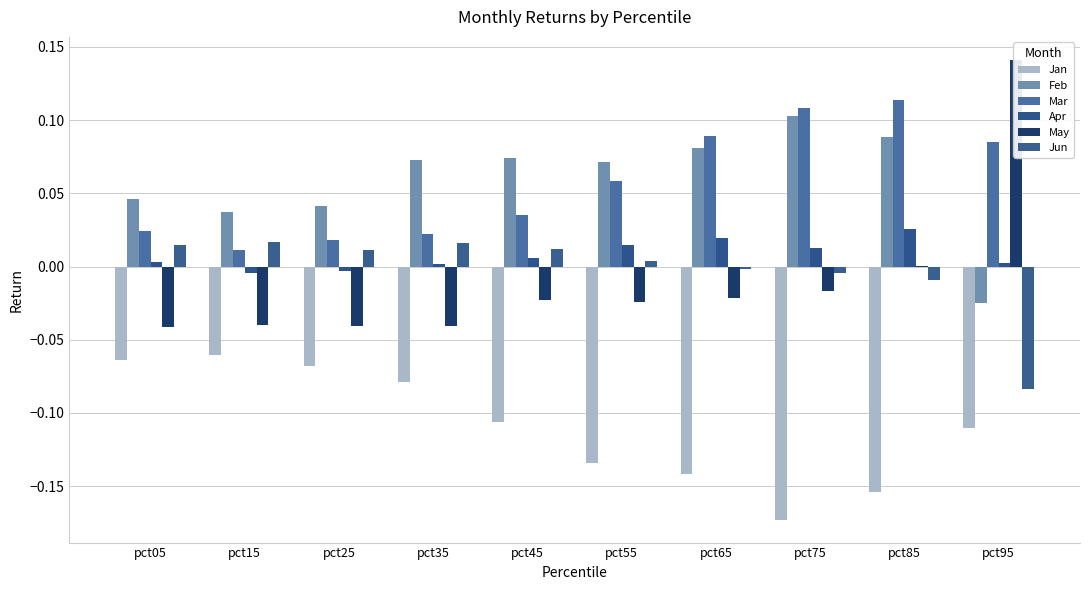

What is the value of the Jan bar at the 10th from the left?

-0.1